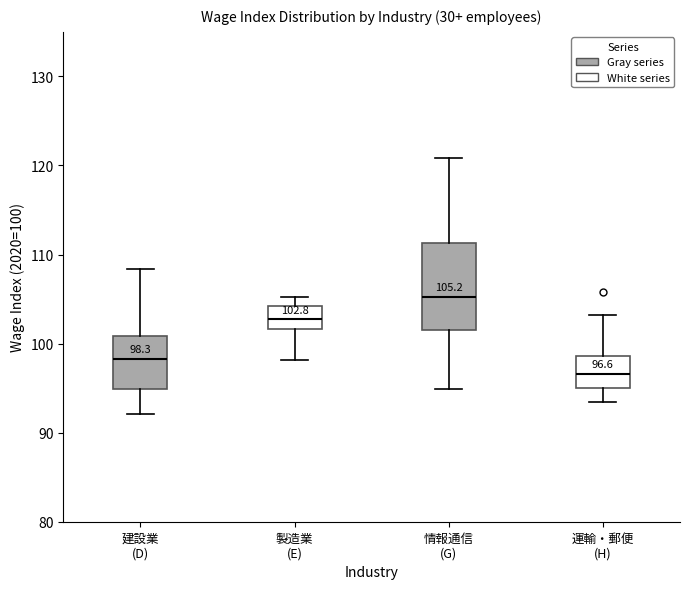

Comparing the boxes themselves (not the whiskers), which one is the tallest?

情報通信 (G)